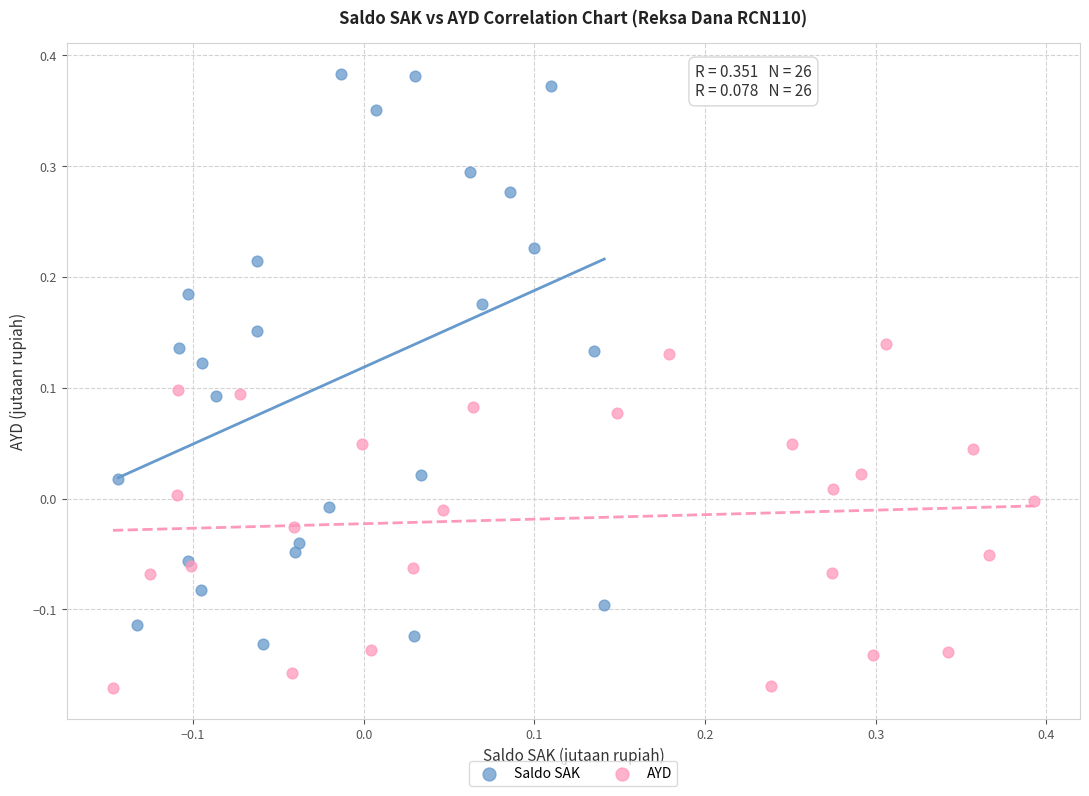

Which series contains the lowest Y value?

AYD